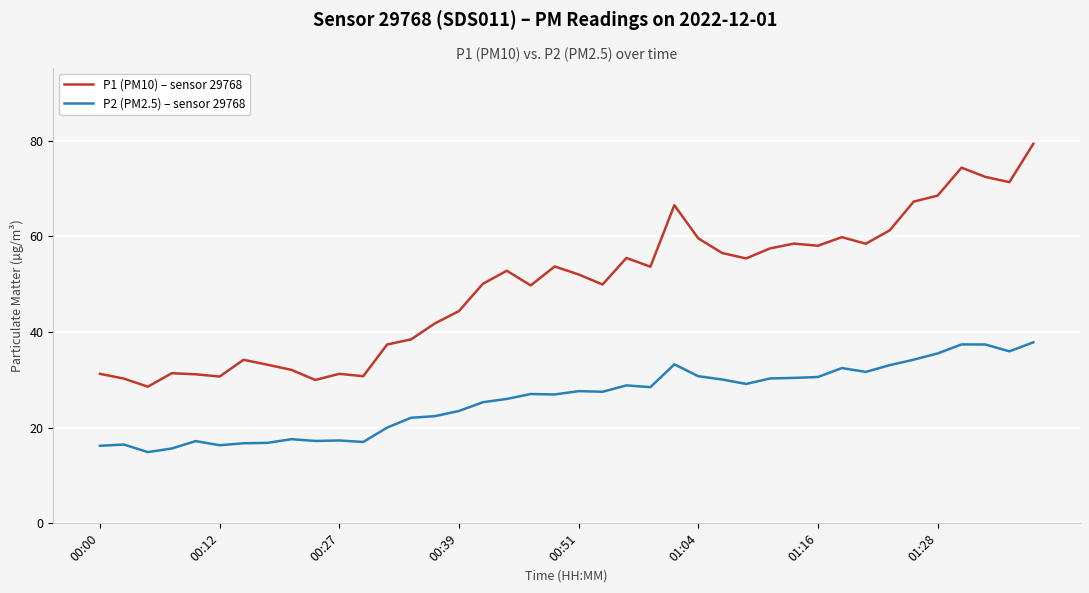

Which series has the largest total across all categories?

P1 (PM10) – sensor 29768